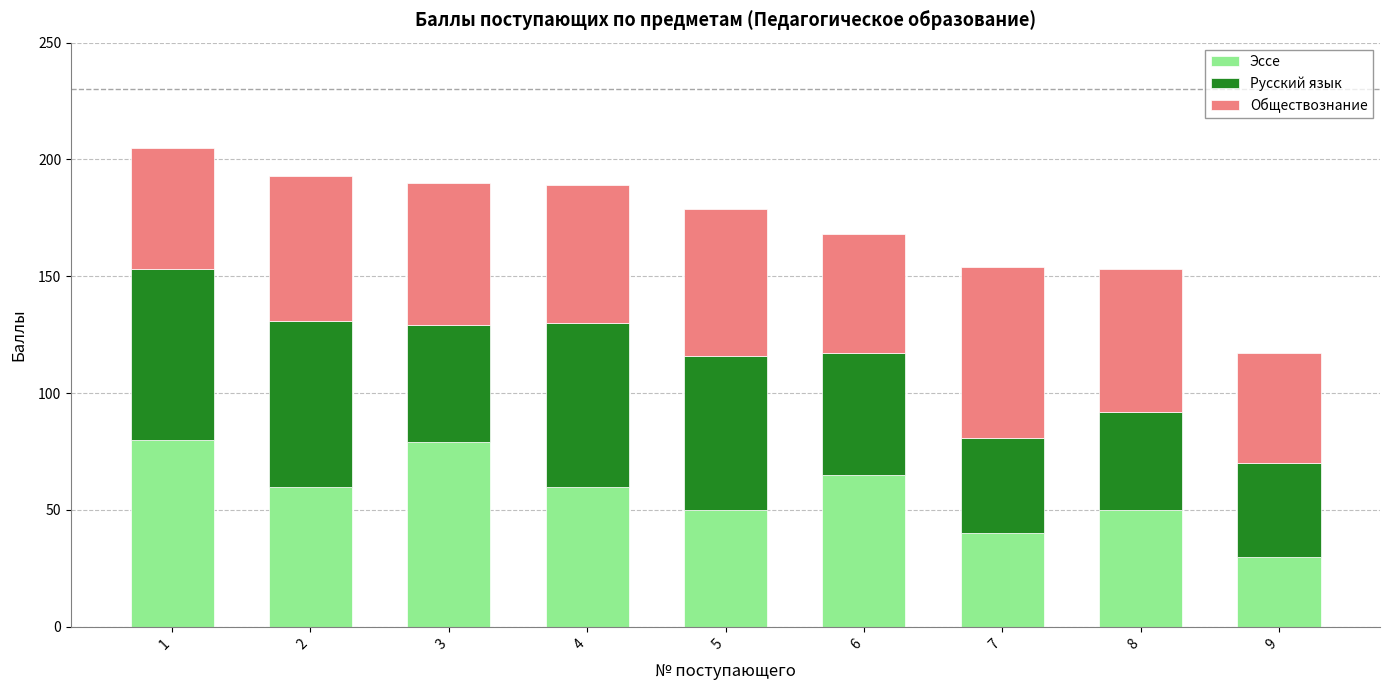

What is the total value across all series at 9?

117